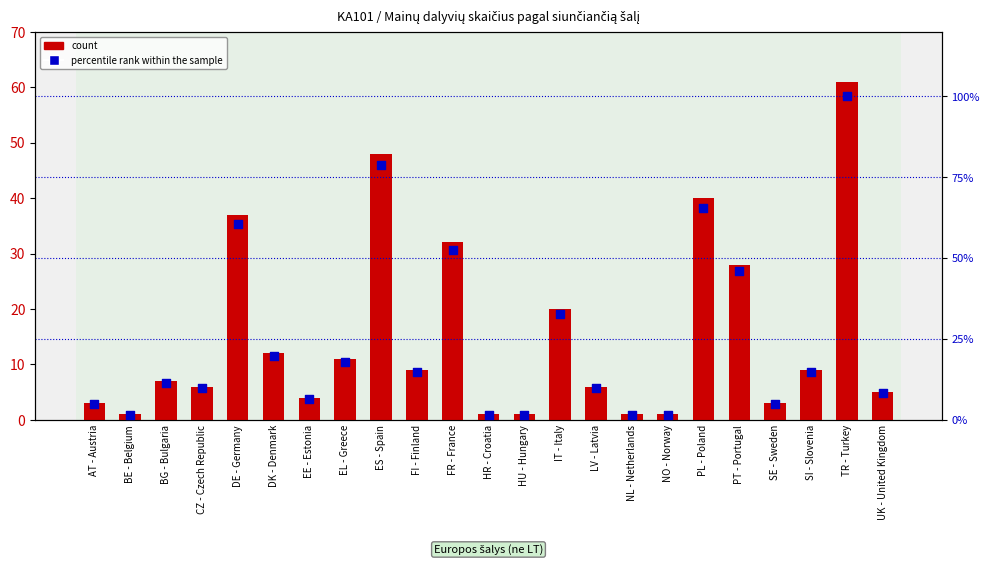

What are all the series names shown in the legend?

count, percentile rank within the sample